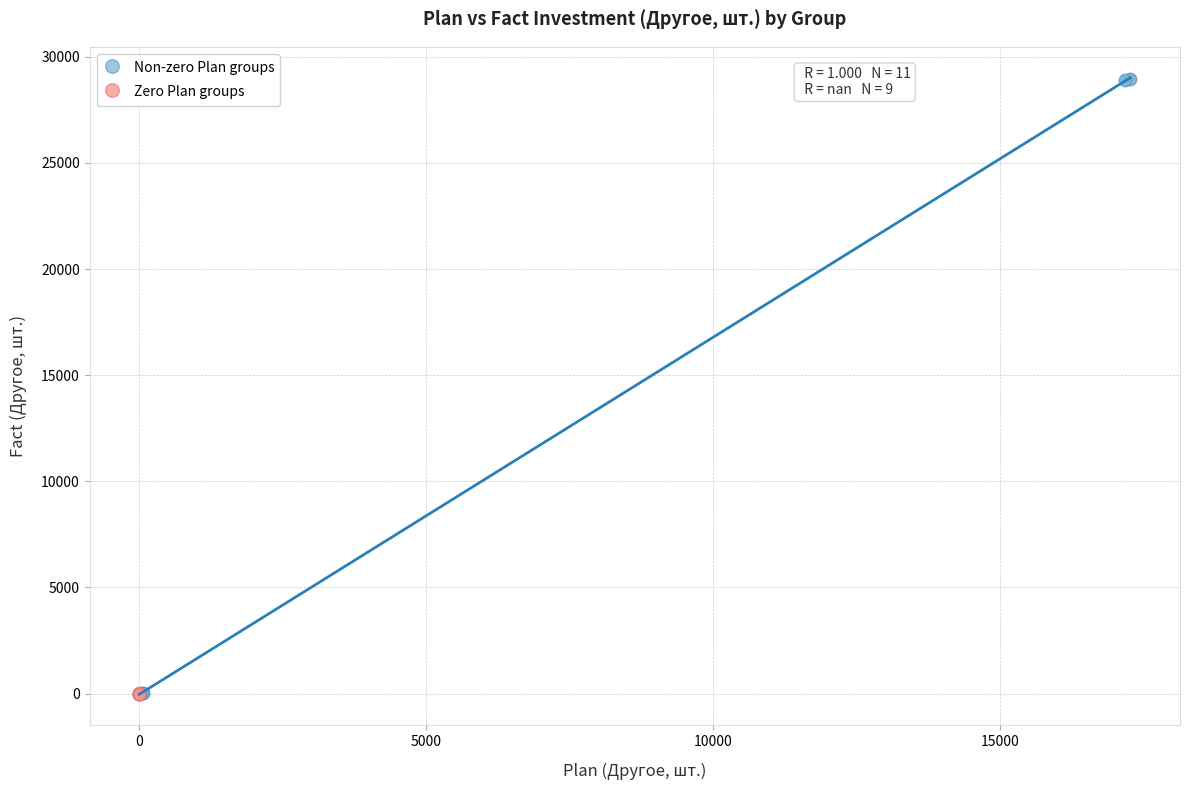

Which series contains the highest Y value?

Non-zero Plan groups